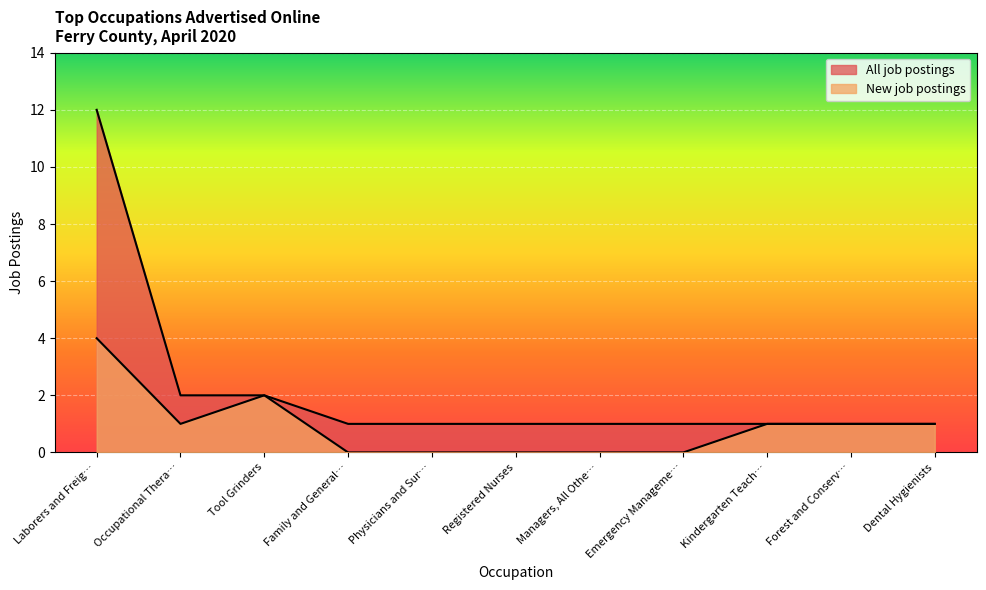

At how many categories does at least one series exceed 6?

1